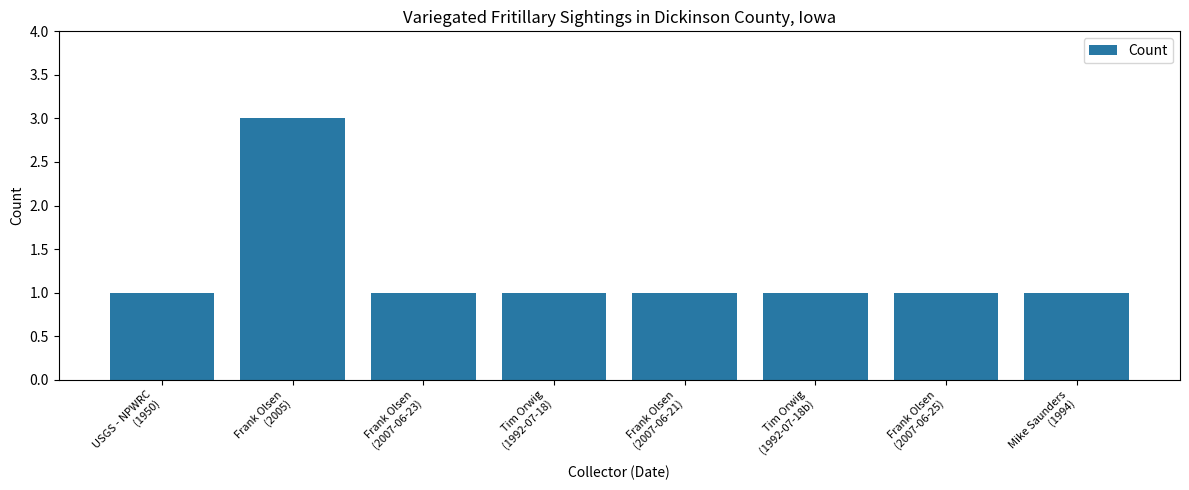

Are the bars horizontal?

No